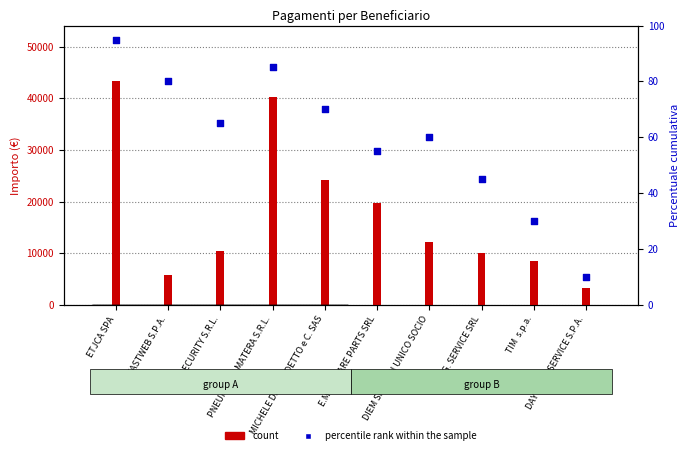

At which category is the sum across all series the highest?

ETJCA SPA